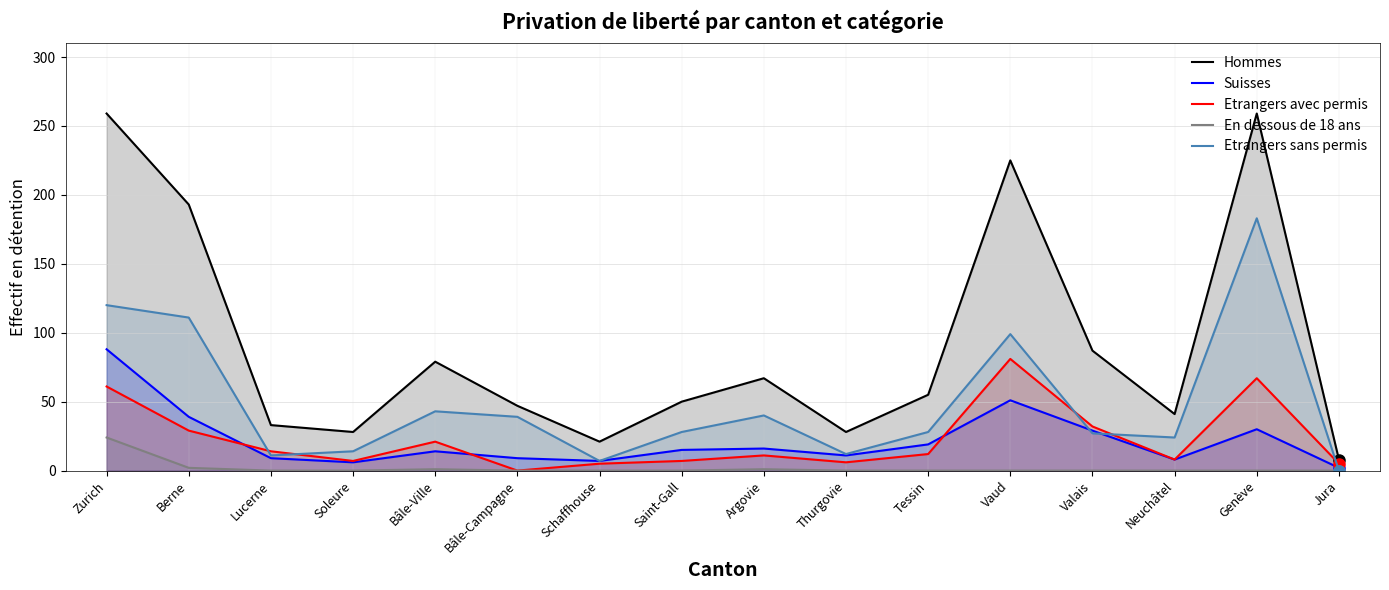

At Bâle-Ville, list the series in order from smallest to largest.

En dessous de 18 ans, Suisses, Etrangers avec permis, Etrangers sans permis, Hommes